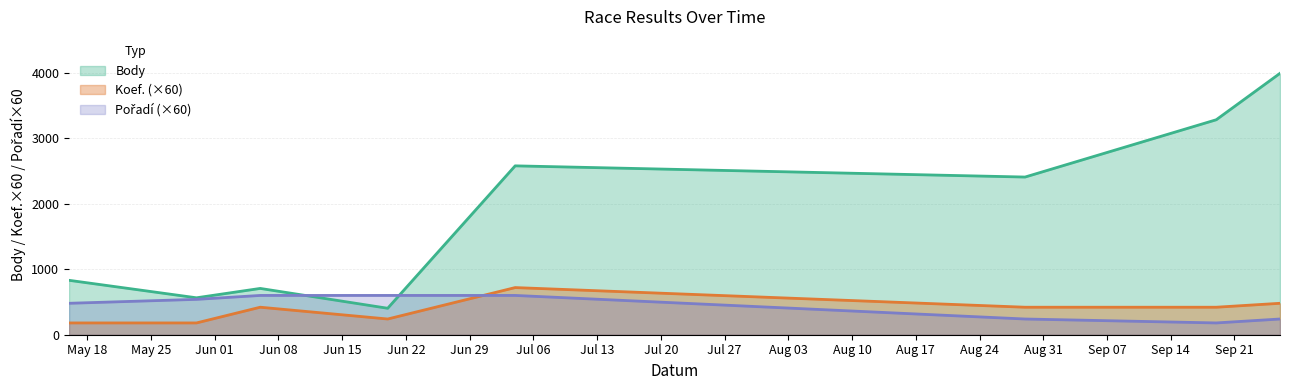

Does the chart have visible grid lines?

Yes